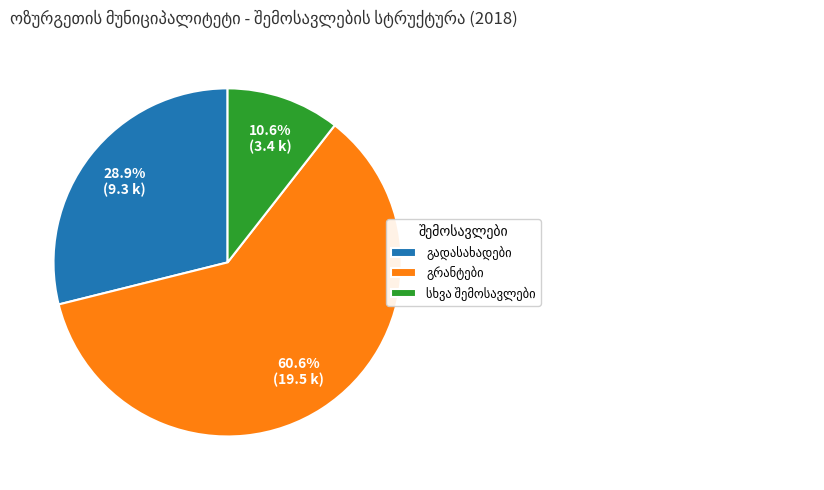

How many slices are in this pie chart?

3